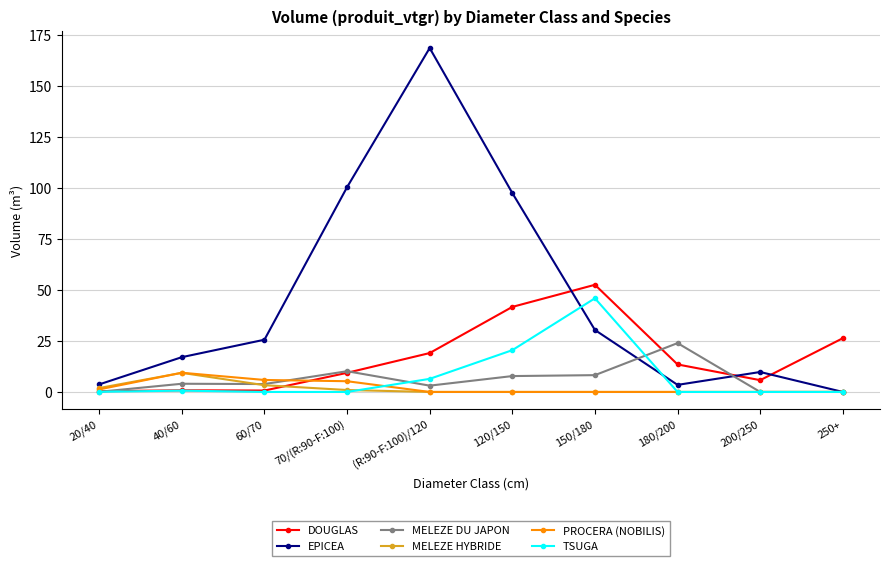

How many times do MELEZE HYBRIDE and DOUGLAS cross each other?

1